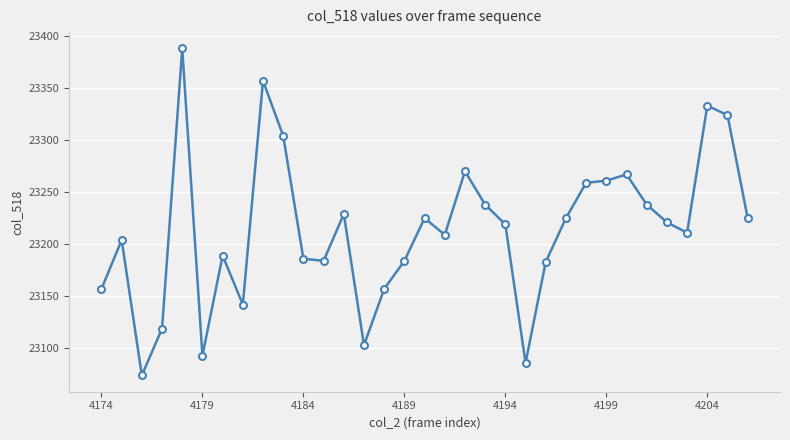

What is the smallest value displayed?

23074